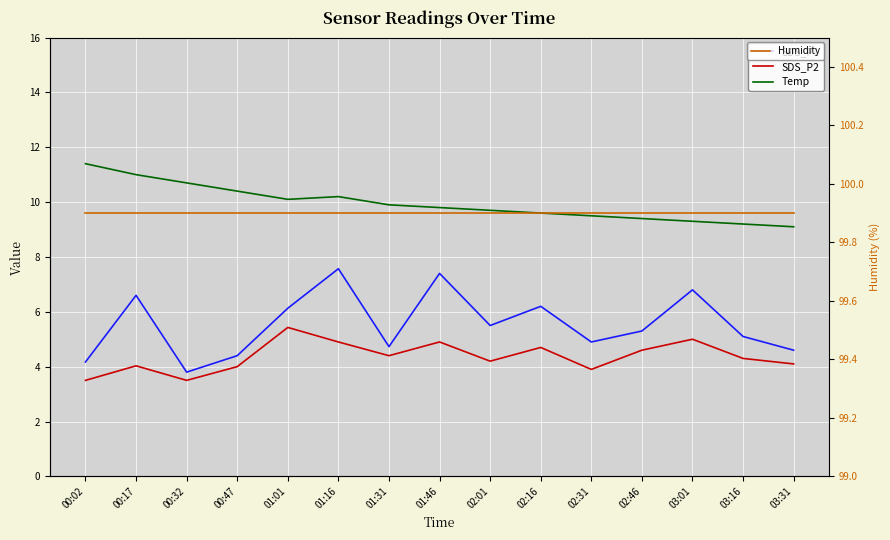

Reading left to right, transcribe all the data shown in this chart.

SDS_P1: 4.2	6.6	3.8	4.4	6.1	7.6	4.7	7.4	5.5	6.2	4.9	5.3	6.8	5.1	4.6
SDS_P2: 3.5	4.0	3.5	4.0	5.4	4.9	4.4	4.9	4.2	4.7	3.9	4.6	5.0	4.3	4.1
Temp: 11.4	11.0	10.7	10.4	10.1	10.2	9.9	9.8	9.7	9.6	9.5	9.4	9.3	9.2	9.1
Humidity: 99.9	99.9	99.9	99.9	99.9	99.9	99.9	99.9	99.9	99.9	99.9	99.9	99.9	99.9	99.9